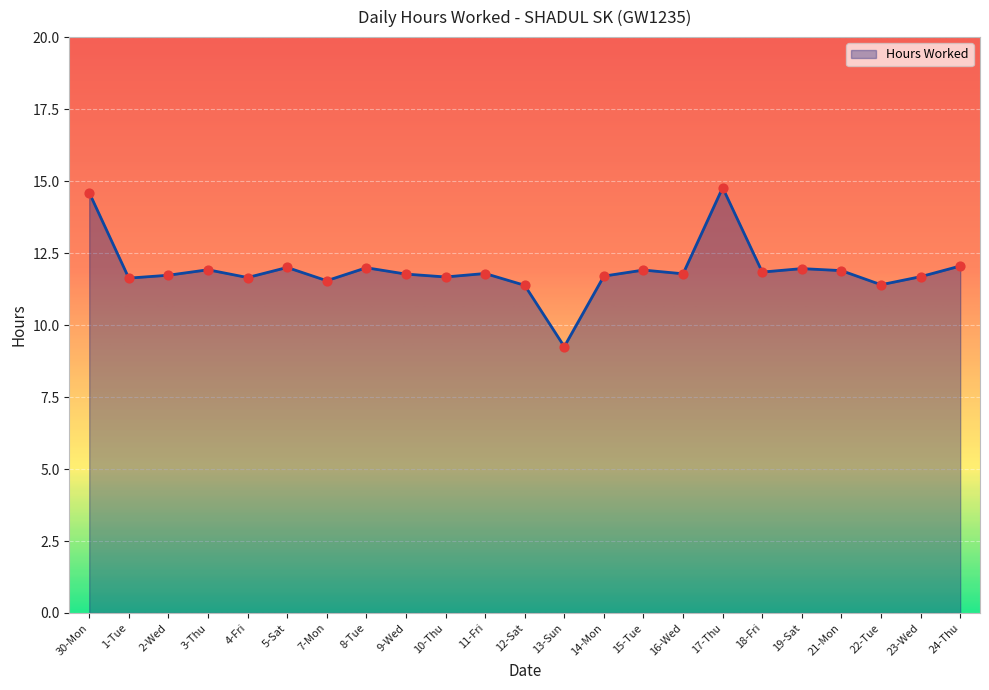

What is the change in value from 13-Sun to 21-Mon?

+2.6